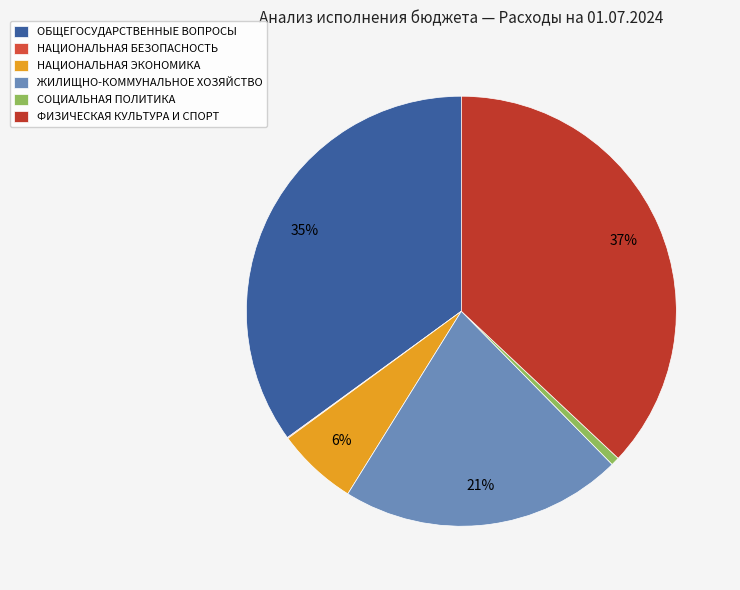

Does any single category account for the majority?

No